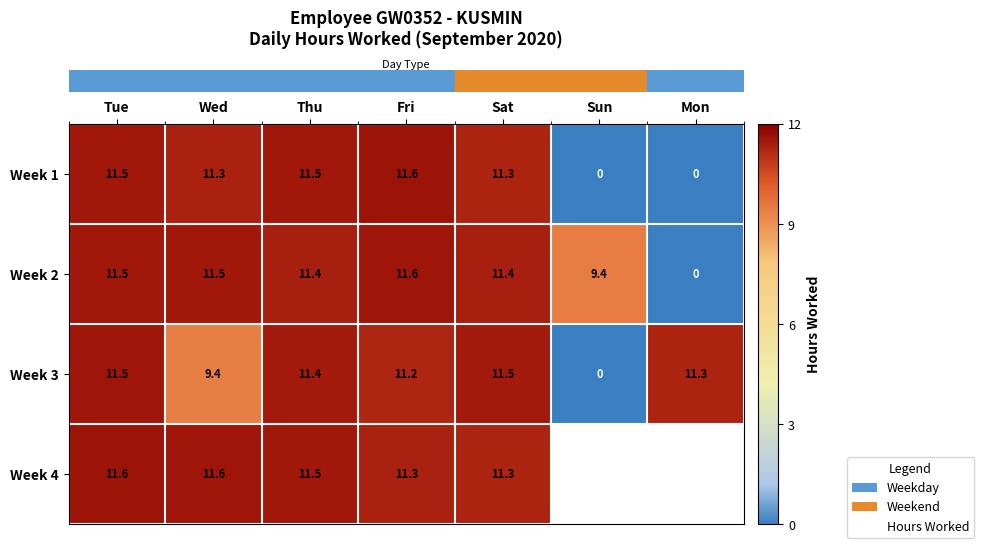

The row_3 series shows 11.6 at Tue. True or false?

True